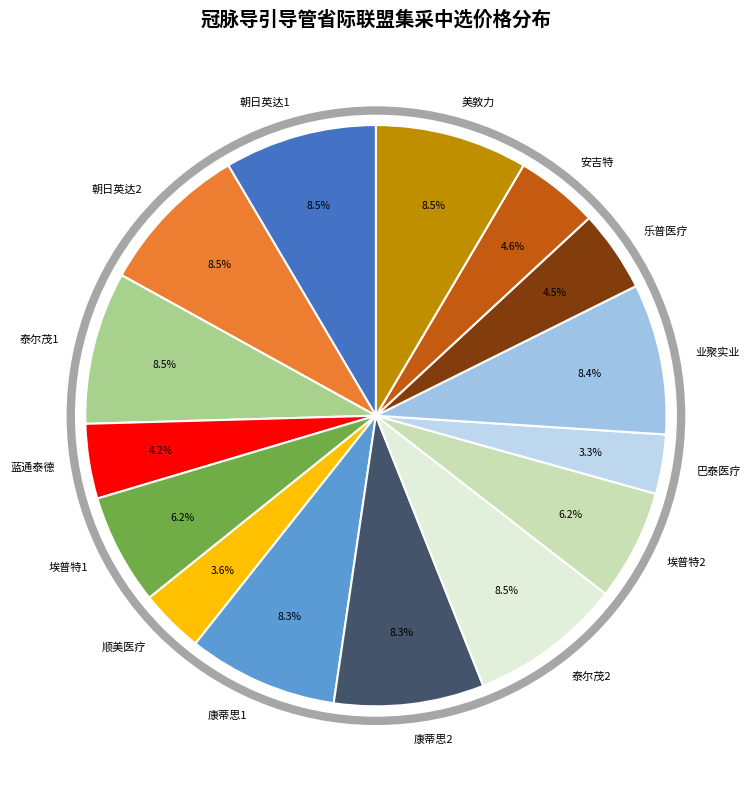

What is the ratio of the value at 蓝通泰德 to the value at 美敦力?

0.5